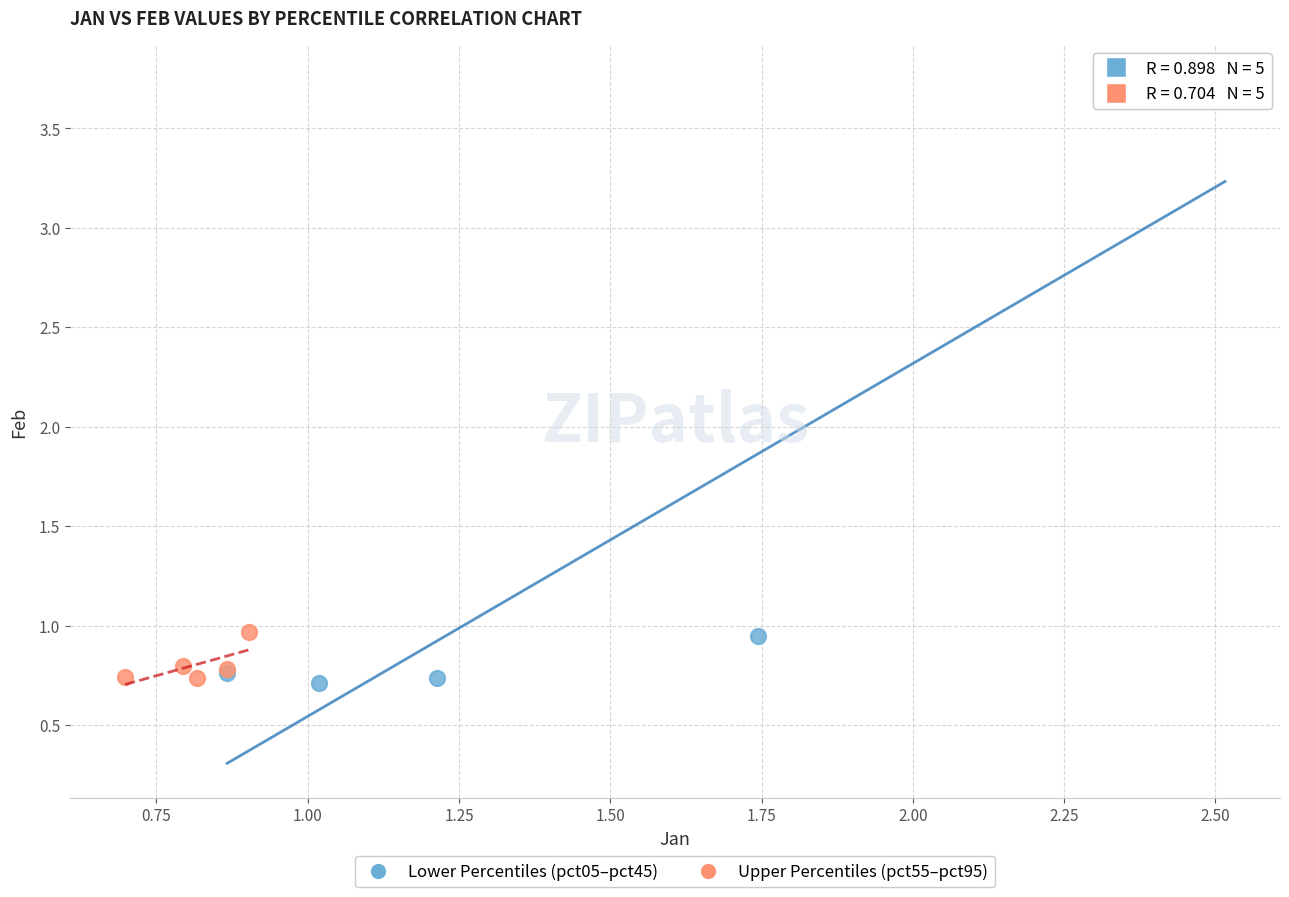

What are all the series names shown in the legend?

Lower Percentiles (pct05–pct45), Upper Percentiles (pct55–pct95)